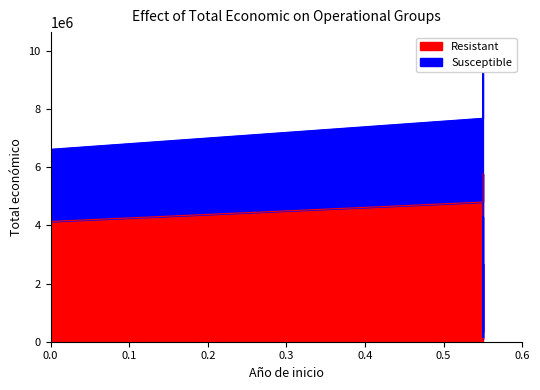

Rank the series at 2018 from highest to lowest value.

Susceptible, Resistant